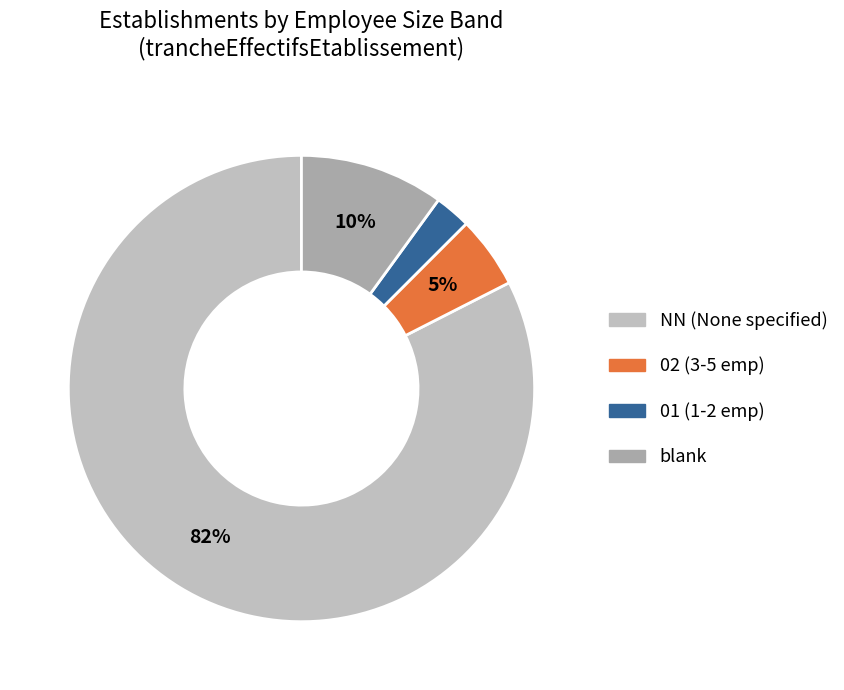

Which slice is the largest?

NN